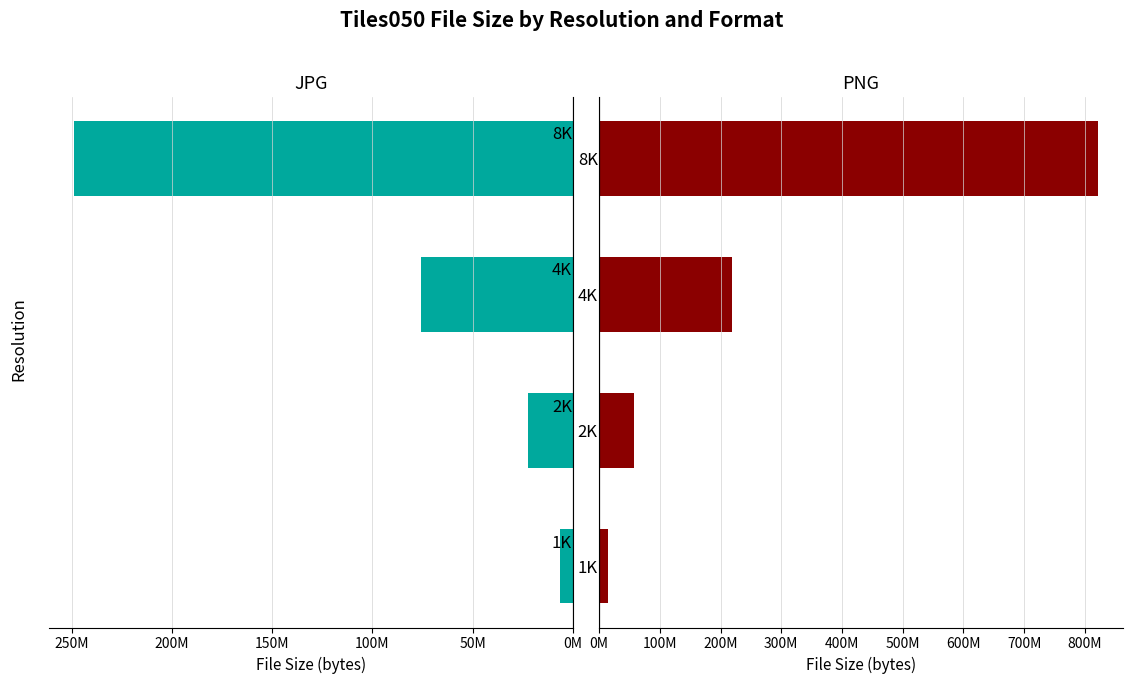

What is the maximum value shown in the chart?

821823863